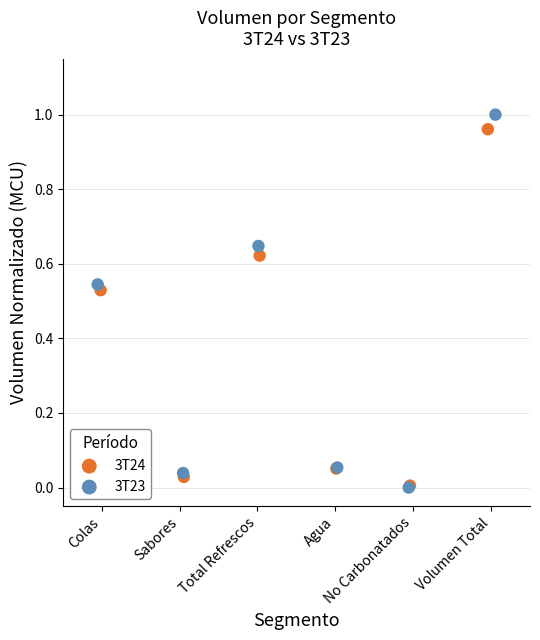

Which series contains the highest Y value?

3T23